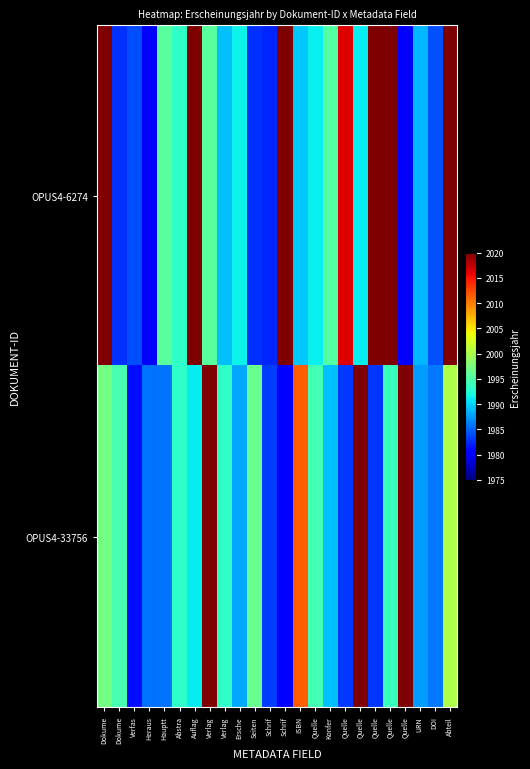

At which category is the sum across all series the highest?

Abteil